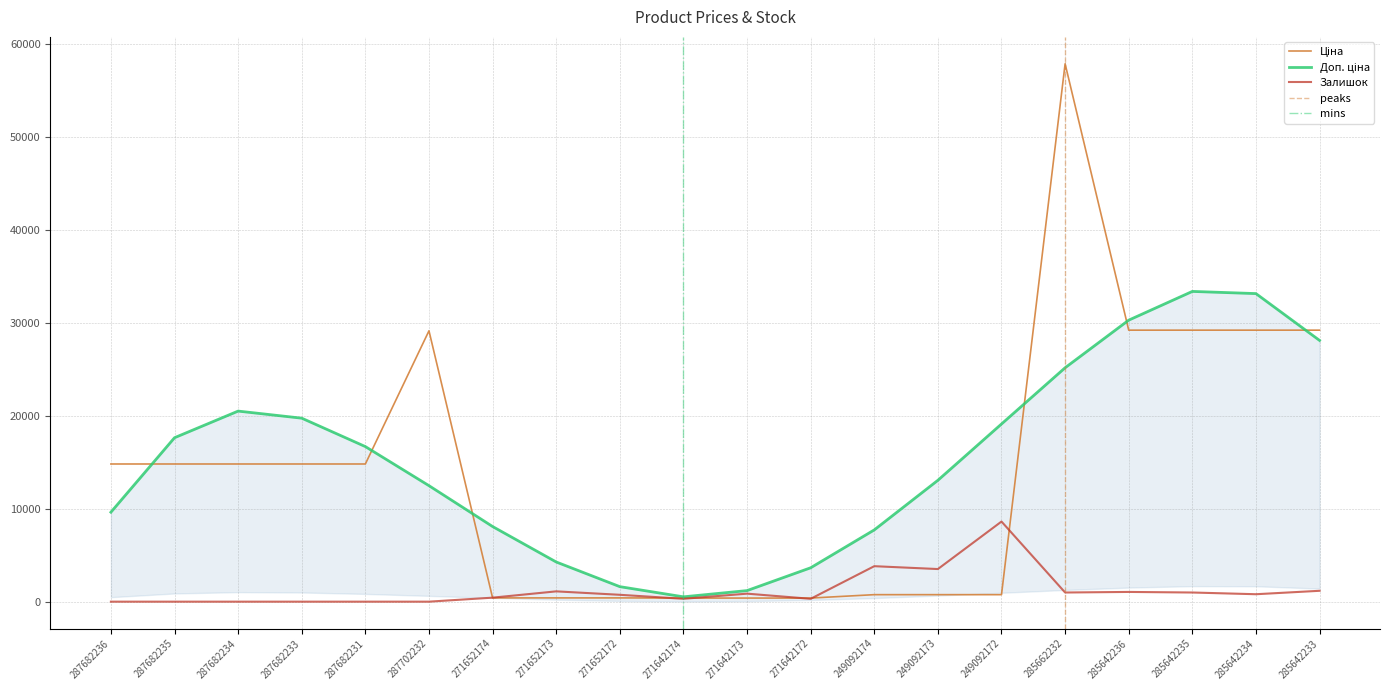

True or false: Залишок has a value of 307.6 at 271642172.

True